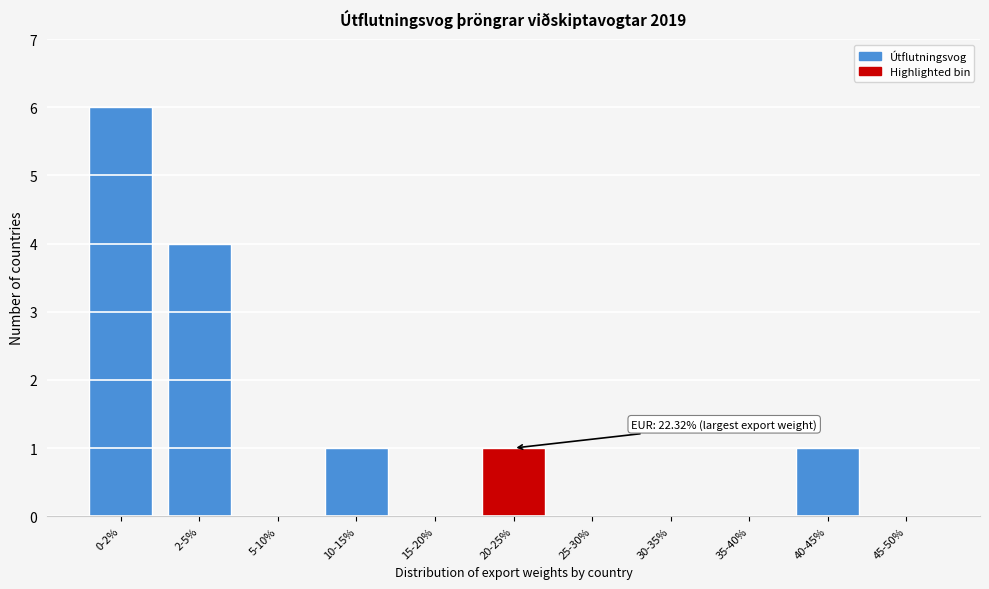

Reading left to right, transcribe all the data shown in this chart.

0-2%=6	2-5%=4	5-10%=0	10-15%=1	15-20%=0	20-25%=1	25-30%=0	30-35%=0	35-40%=0	40-45%=1	45-50%=0